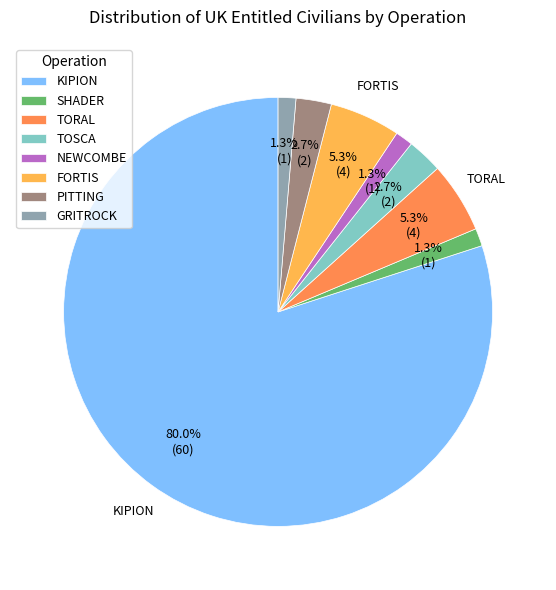

Count the number of slices in the pie.

8